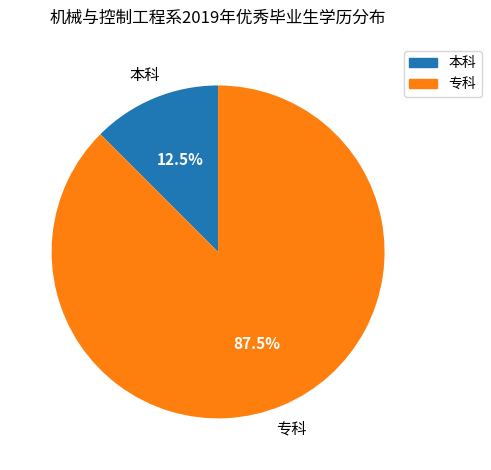

Is it true that 专科 is 99% of the pie?

False